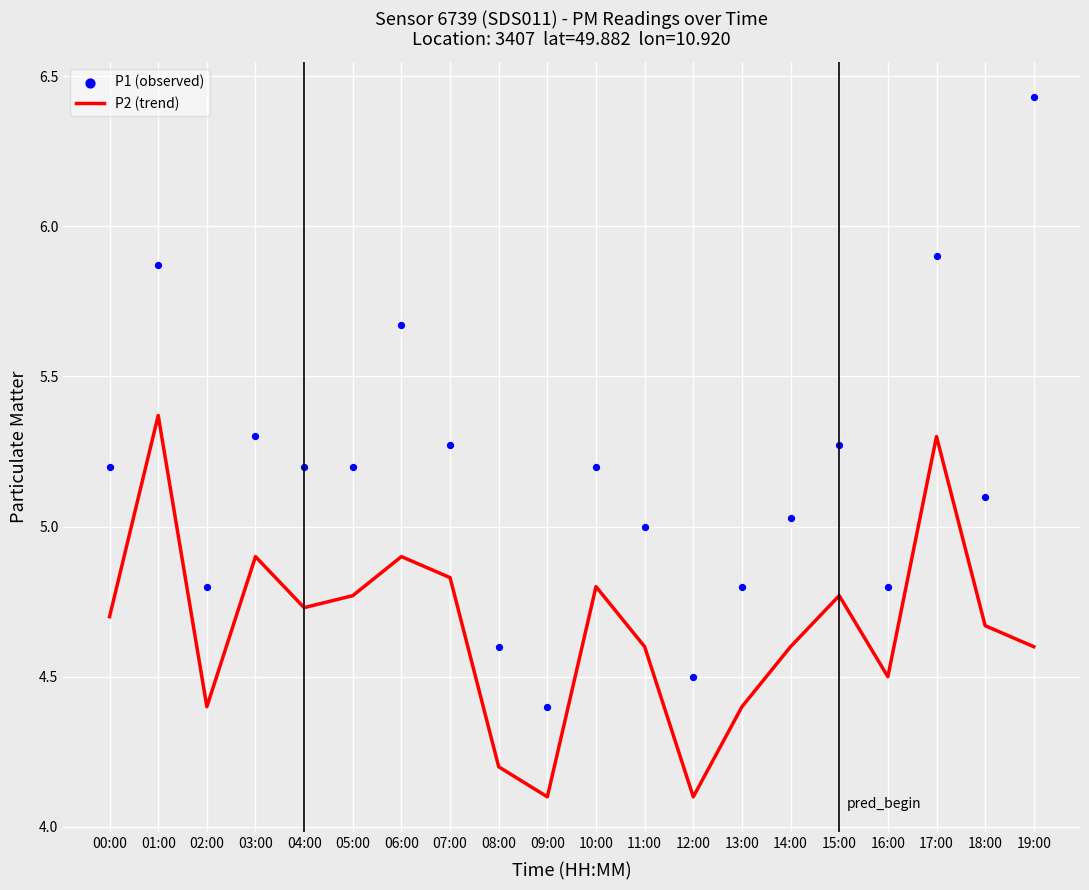

Which series reaches the minimum Y coordinate?

P2 (trend)